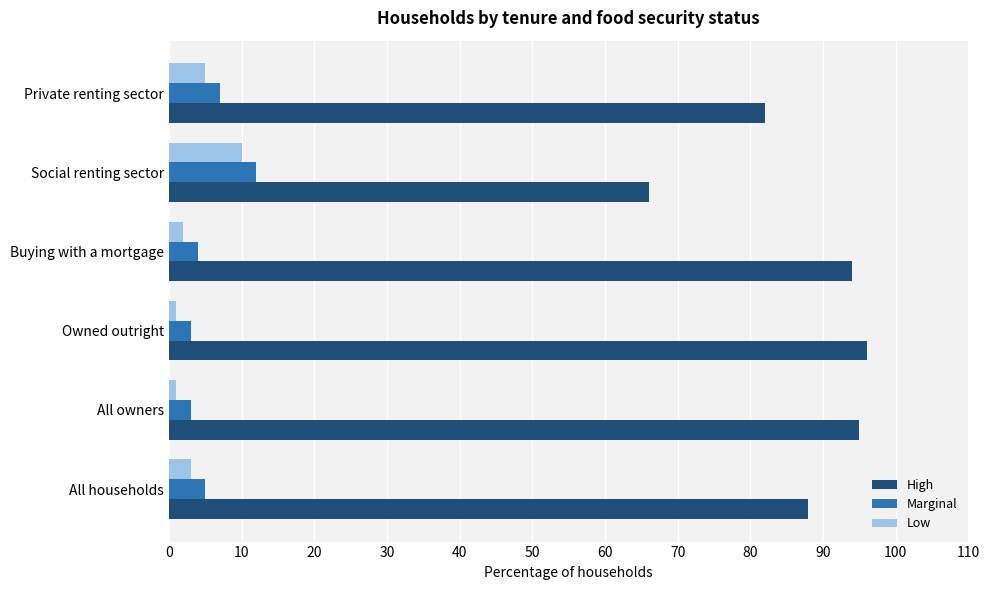

Which series has the largest range (max minus min)?

High